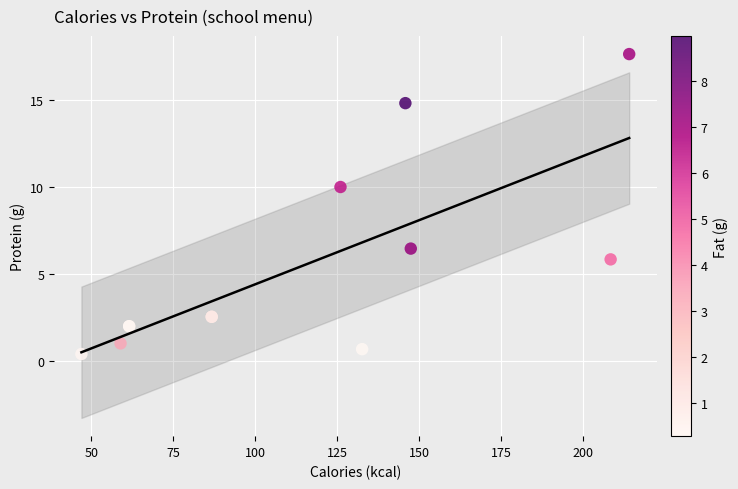

What Y value in the scatter plot is closest to 9?

10.0